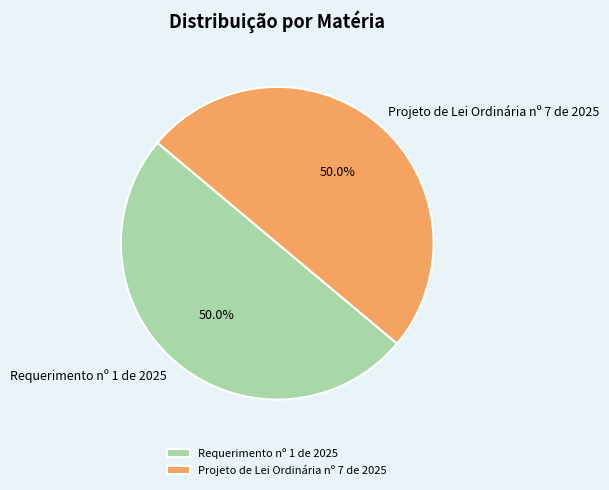

Is it true that Projeto de Lei Ordinária nº 7 de 2025 is 64% of the pie?

False